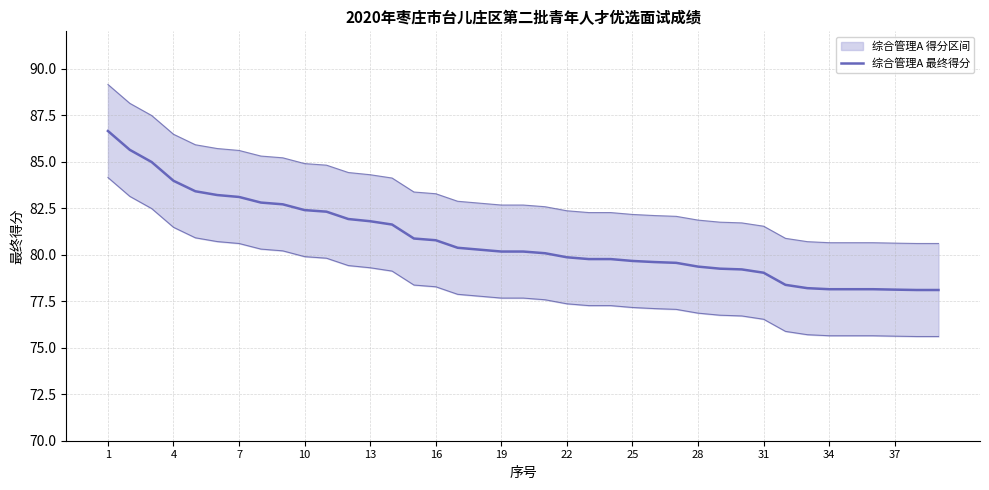

The value of 综合管理A 最终得分 at 10 is 116.5. True or false?

False